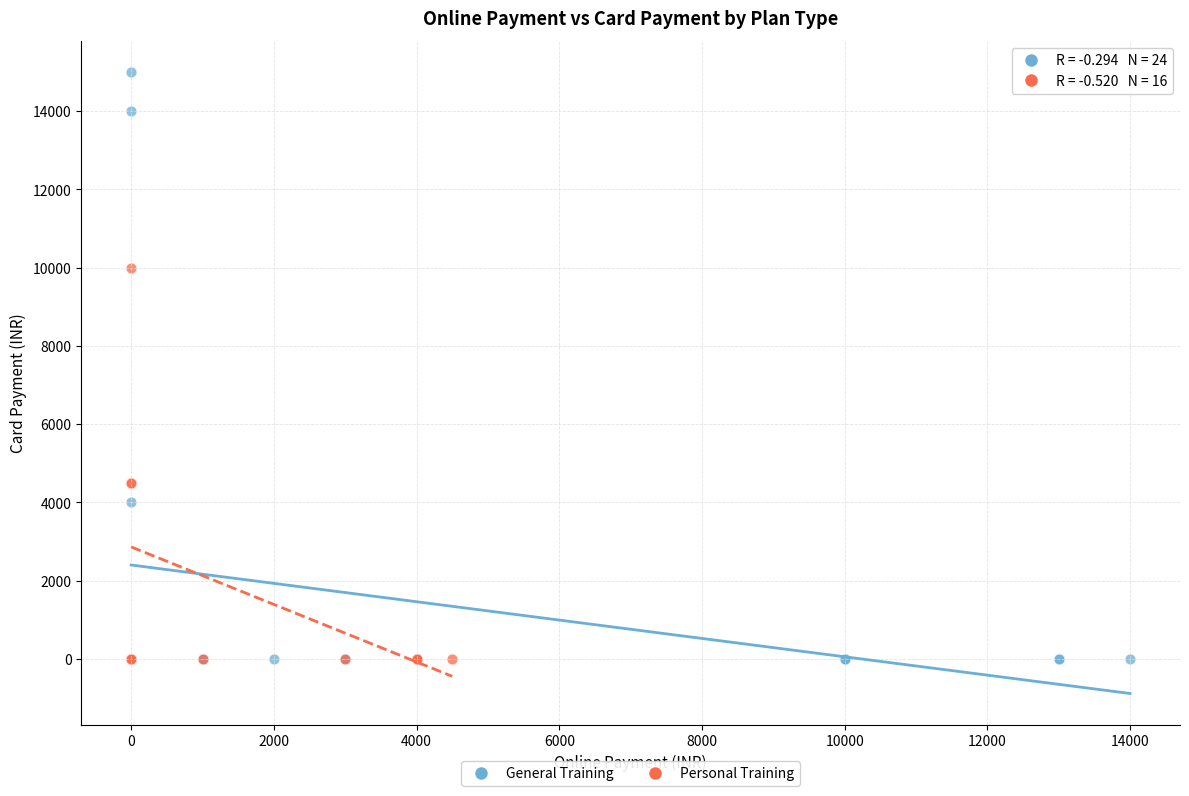

Which series reaches the maximum Y coordinate?

General Training